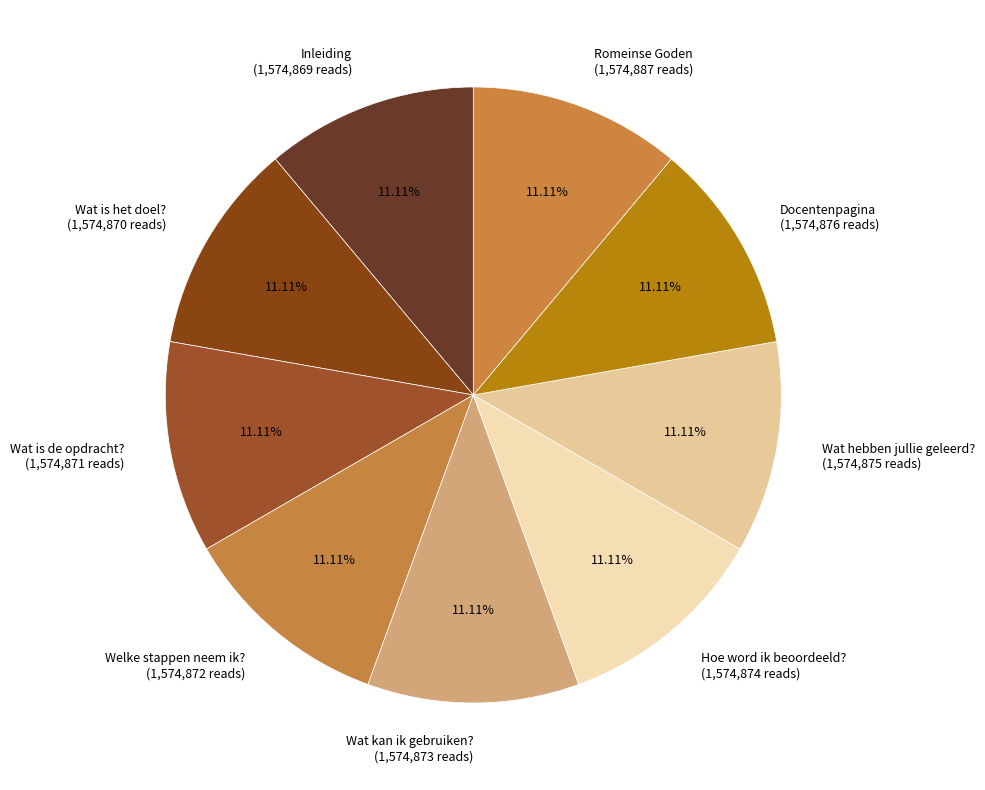

How many slices are in this pie chart?

9